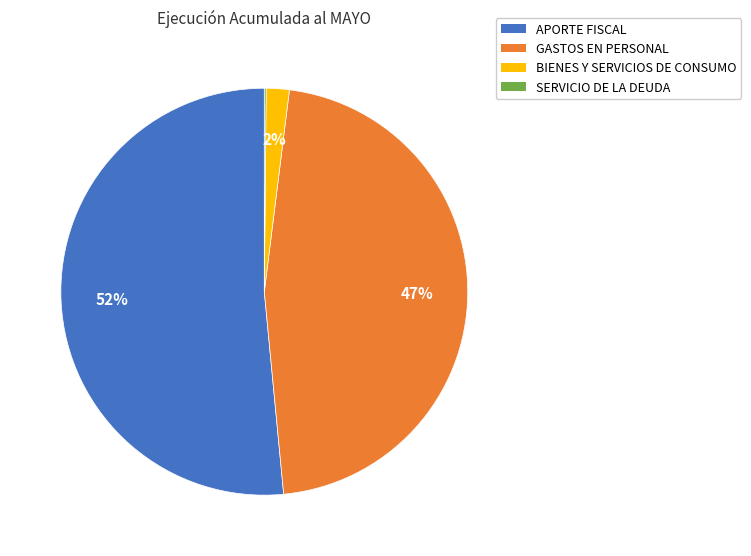

To the nearest percent, what is the difference between the largest and smallest slice percentages?

51%